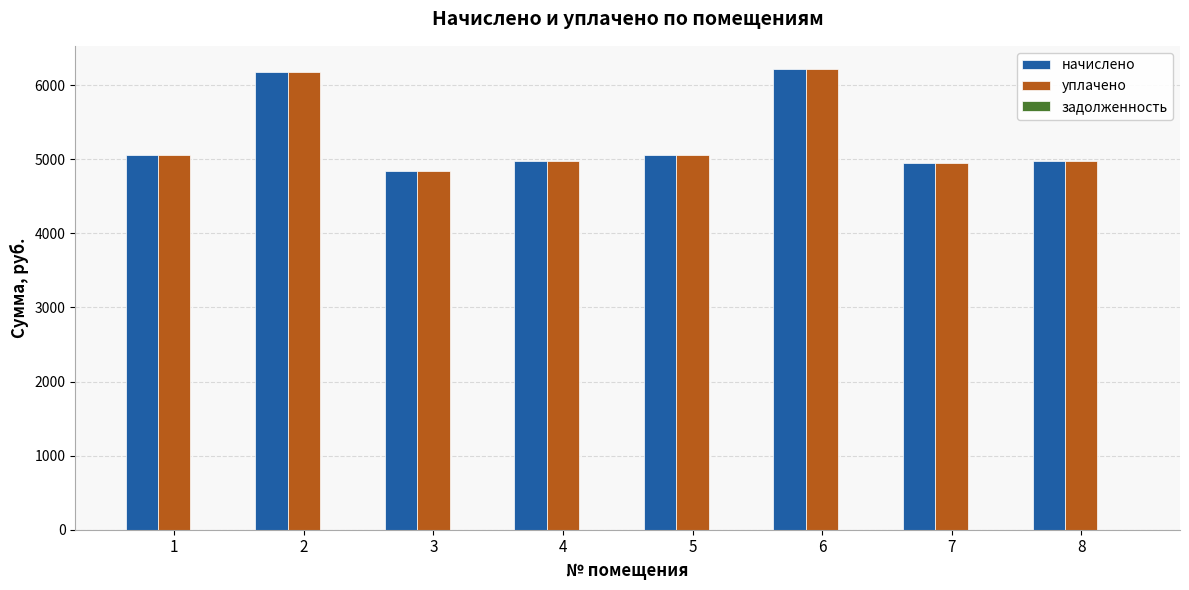

What is the total value across all series at 5?

10114.6